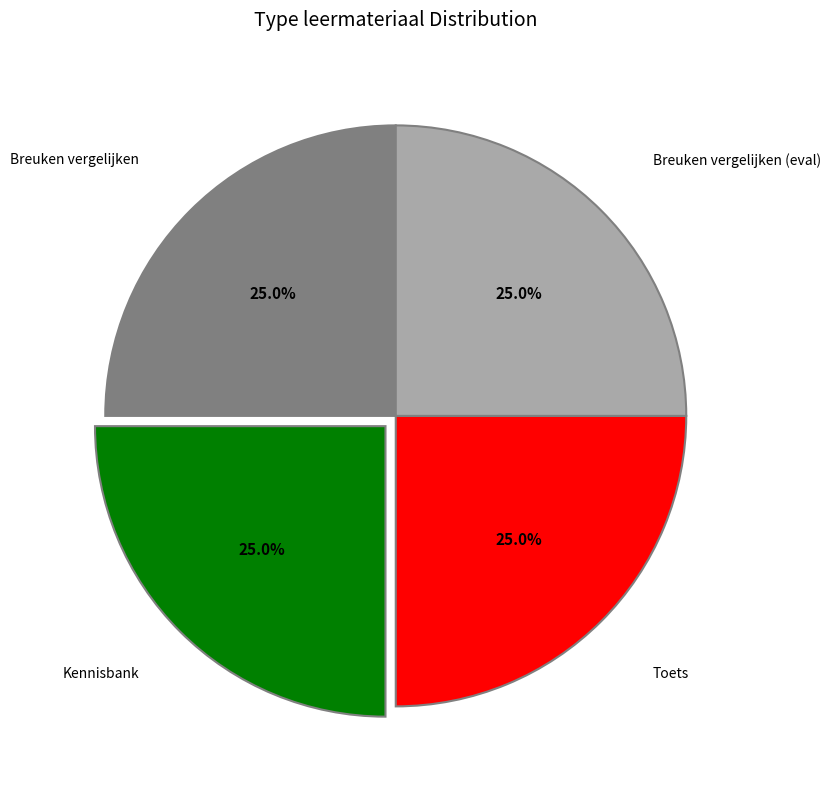

Does any single category account for the majority?

No